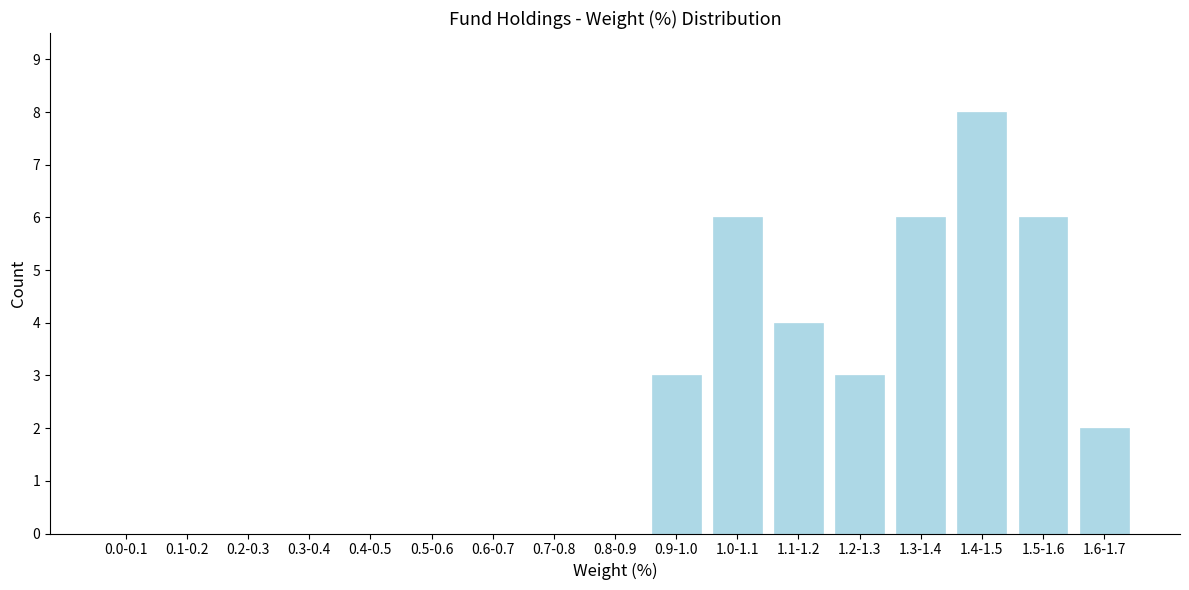

Reading left to right, extract all data points from this chart.

0.0-0.1=0	0.1-0.2=0	0.2-0.3=0	0.3-0.4=0	0.4-0.5=0	0.5-0.6=0	0.6-0.7=0	0.7-0.8=0	0.8-0.9=0	0.9-1.0=3	1.0-1.1=6	1.1-1.2=4	1.2-1.3=3	1.3-1.4=6	1.4-1.5=8	1.5-1.6=6	1.6-1.7=2